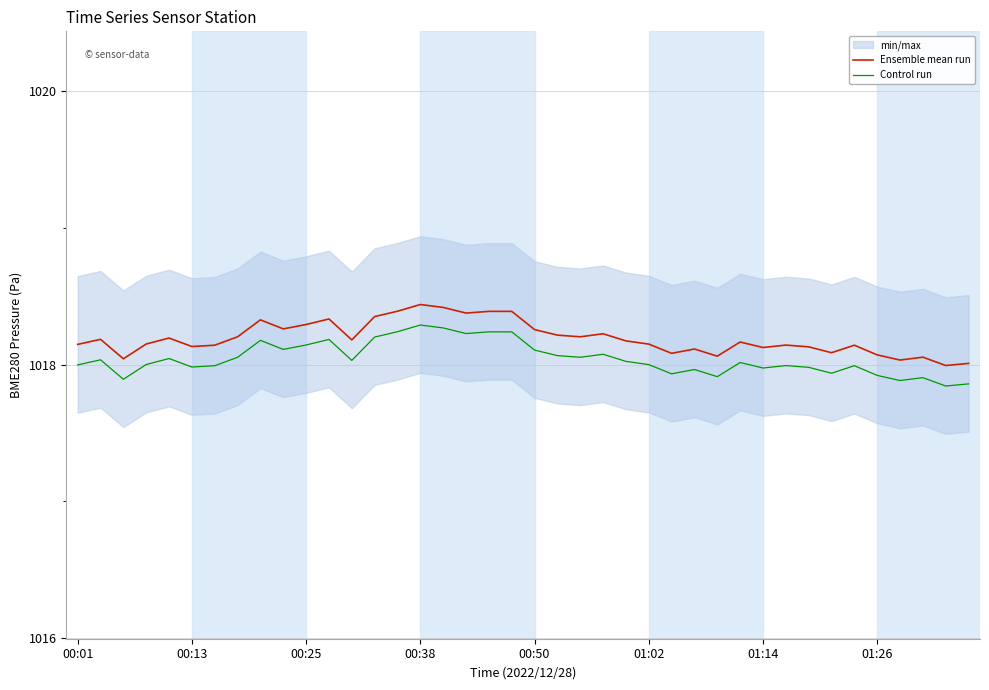

What is the average value of the Ensemble mean run series?

1018.2